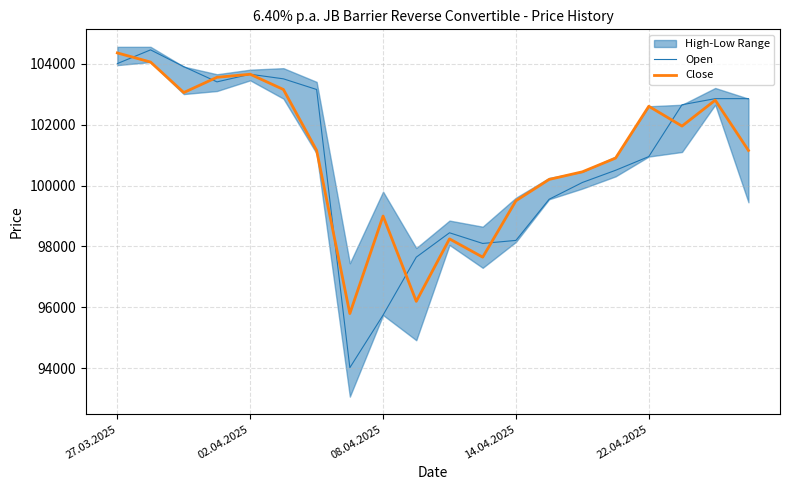

Reading right to left, transcribe all the data shown in this chart.

Open: 102850	102850	102650	100950	100500	100100	99550	98200	98100	98450	97650	95750	94025	103150	103500	103650	103400	103900	104450	104000
Close: 101150	102800	101950	102600	100900	100450	100200	99500	97650	98250	96200	99000	95800	101150	103150	103650	103550	103050	104050	104350